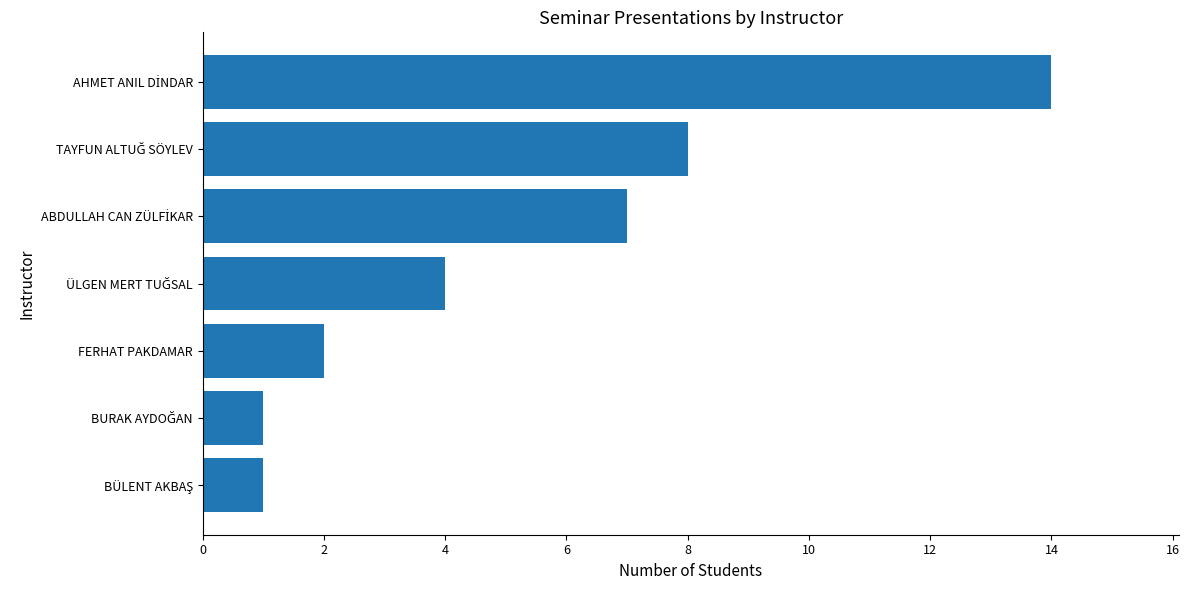

How many series are shown in this chart?

1